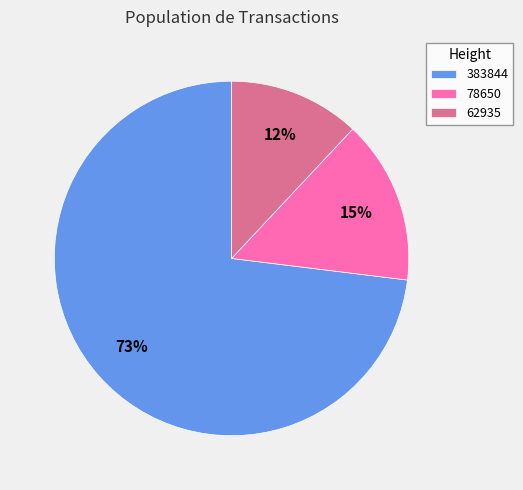

To the nearest percent, what is the average slice percentage?

33%